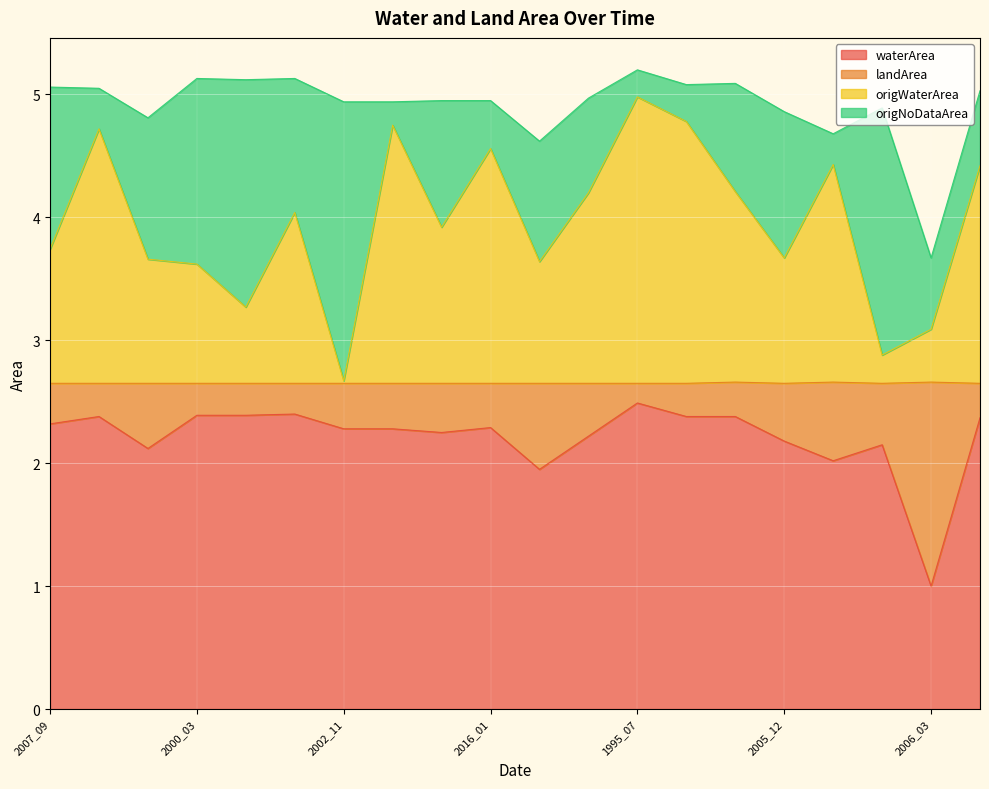

Is it true that waterArea equals 1.0 at 2013_10?

False